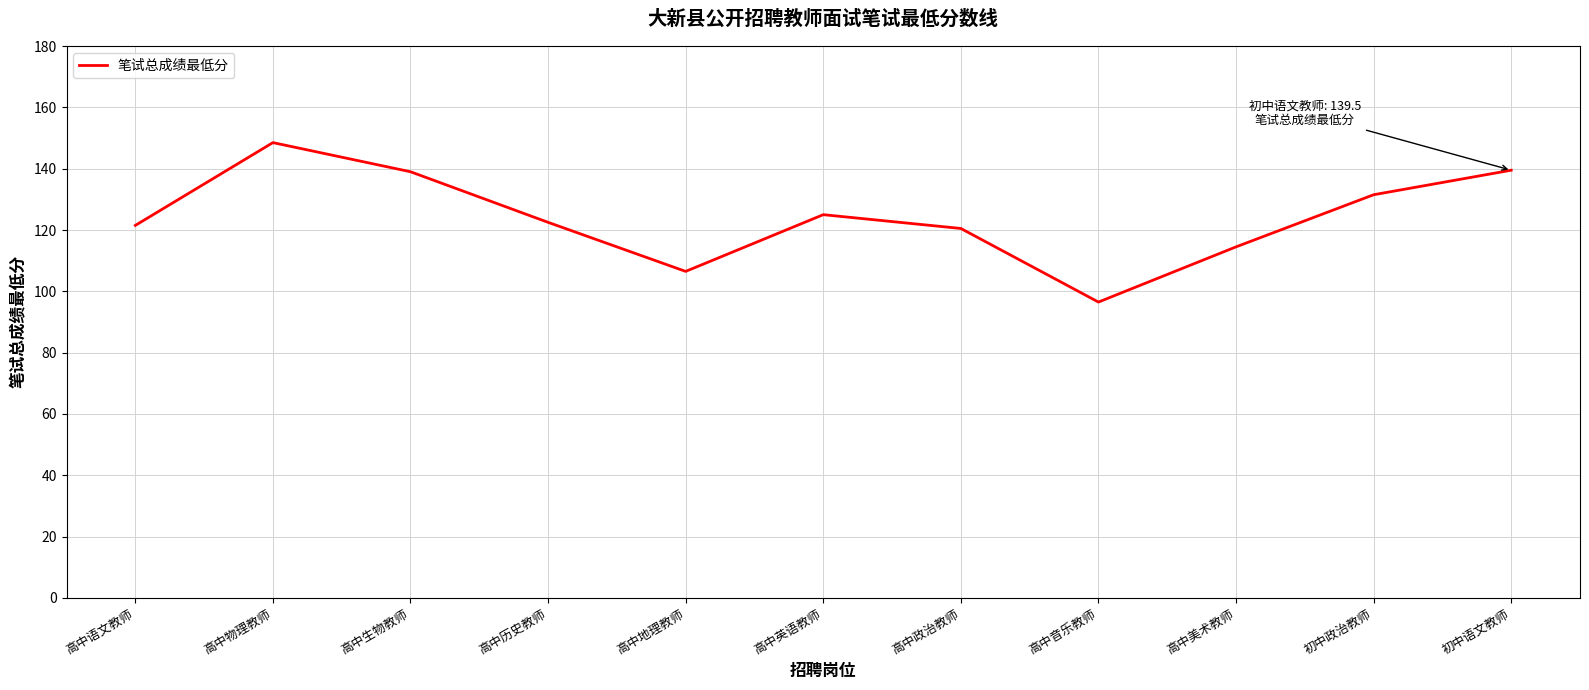

Which has a higher value, 高中美术教师 or 高中生物教师?

高中生物教师